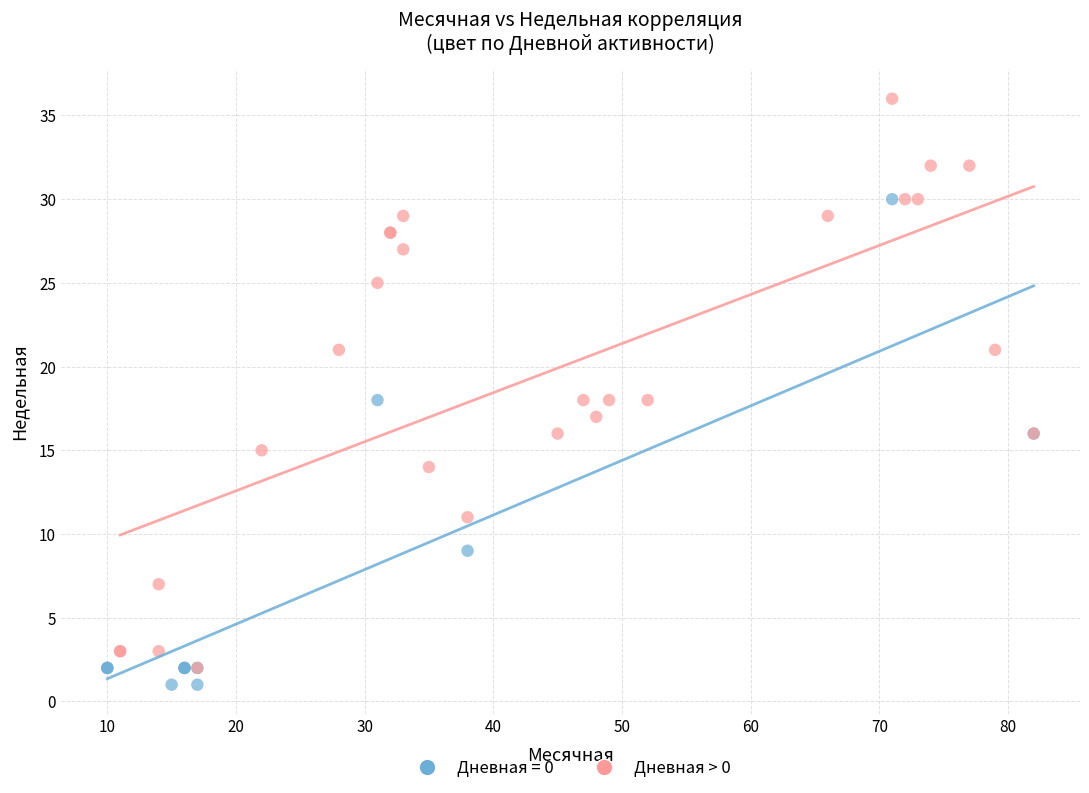

Which series reaches the maximum Y coordinate?

Дневная > 0